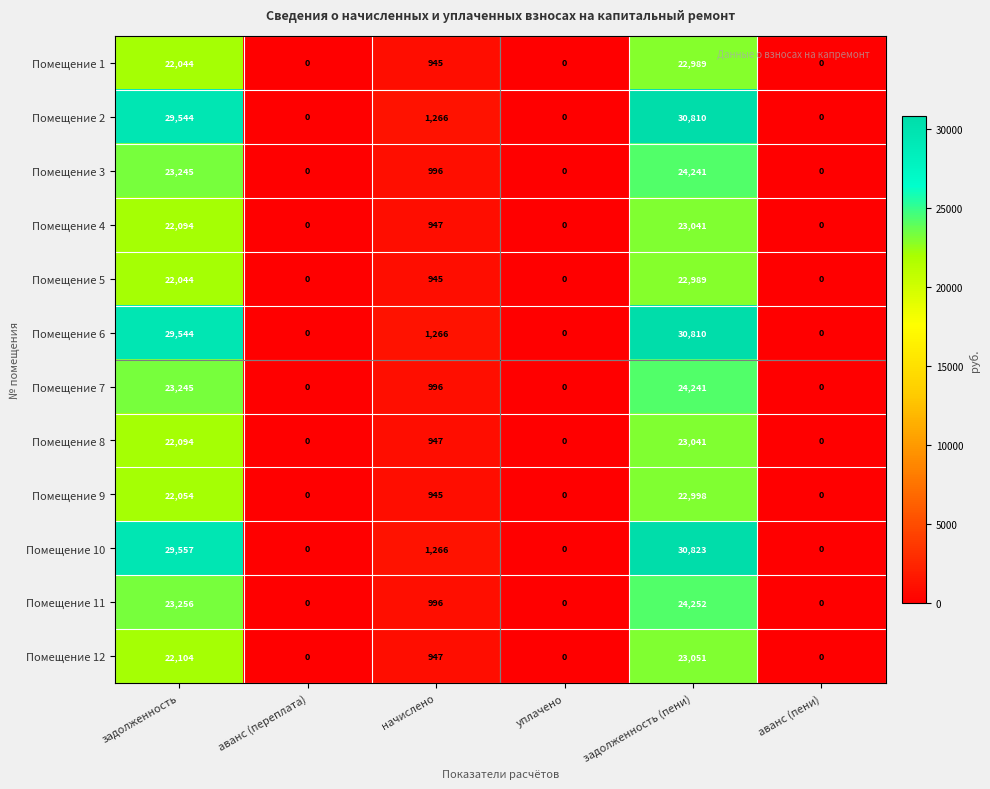

At which label does Помещение 6 first exceed 1266?

задолженность